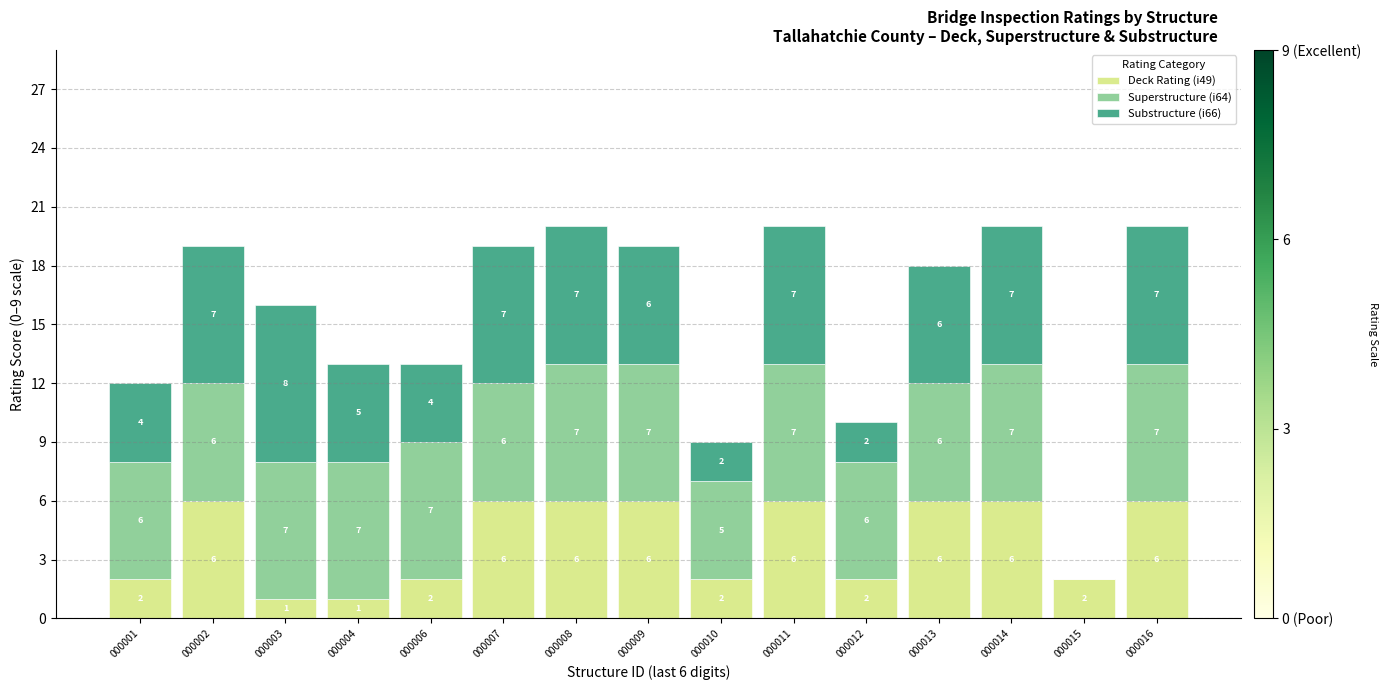

What is the highest value of the Deck Rating (i49) series?

6